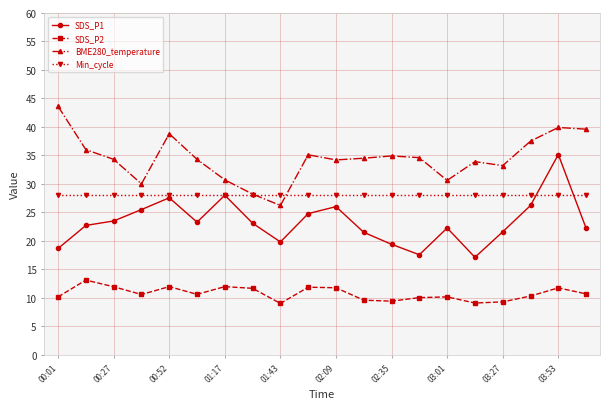

True or false: BME280_temperature and SDS_P2 cross at least once.

False